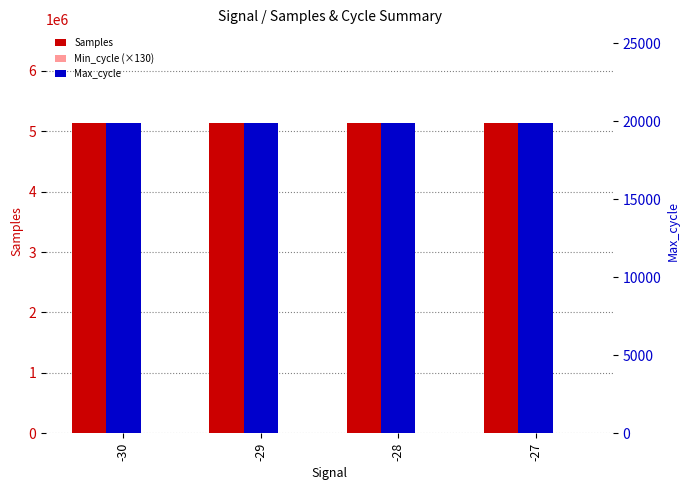

At which category is the sum across all series the highest?

-29